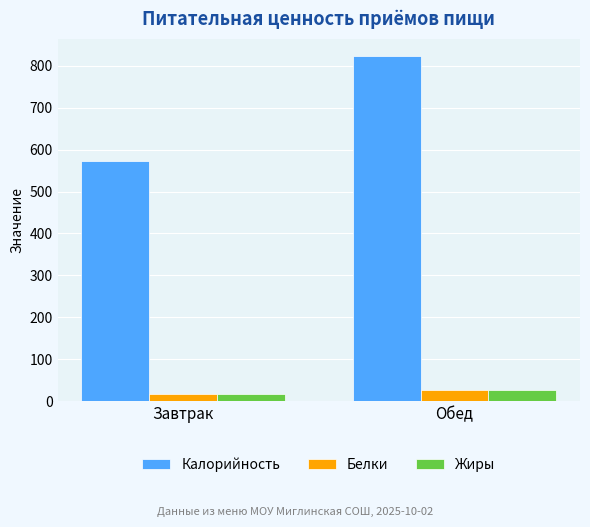

At which category is the sum across all series the highest?

Обед